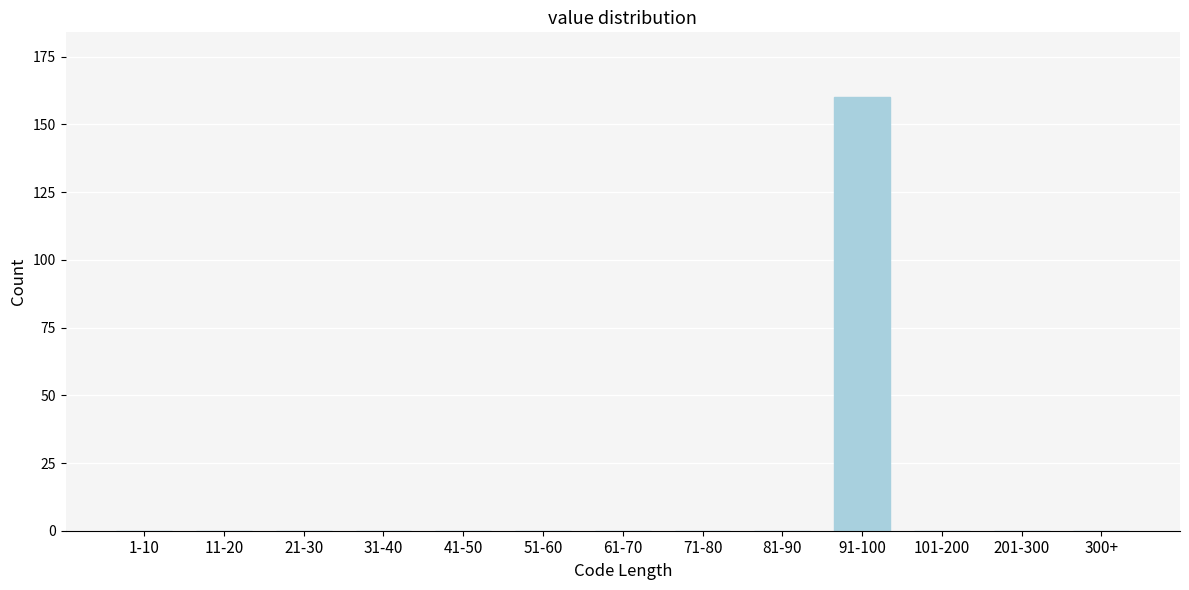

Reading right to left, list all the values displayed in this chart.

300+=0	201-300=0	101-200=0	91-100=160	81-90=0	71-80=0	61-70=0	51-60=0	41-50=0	31-40=0	21-30=0	11-20=0	1-10=0